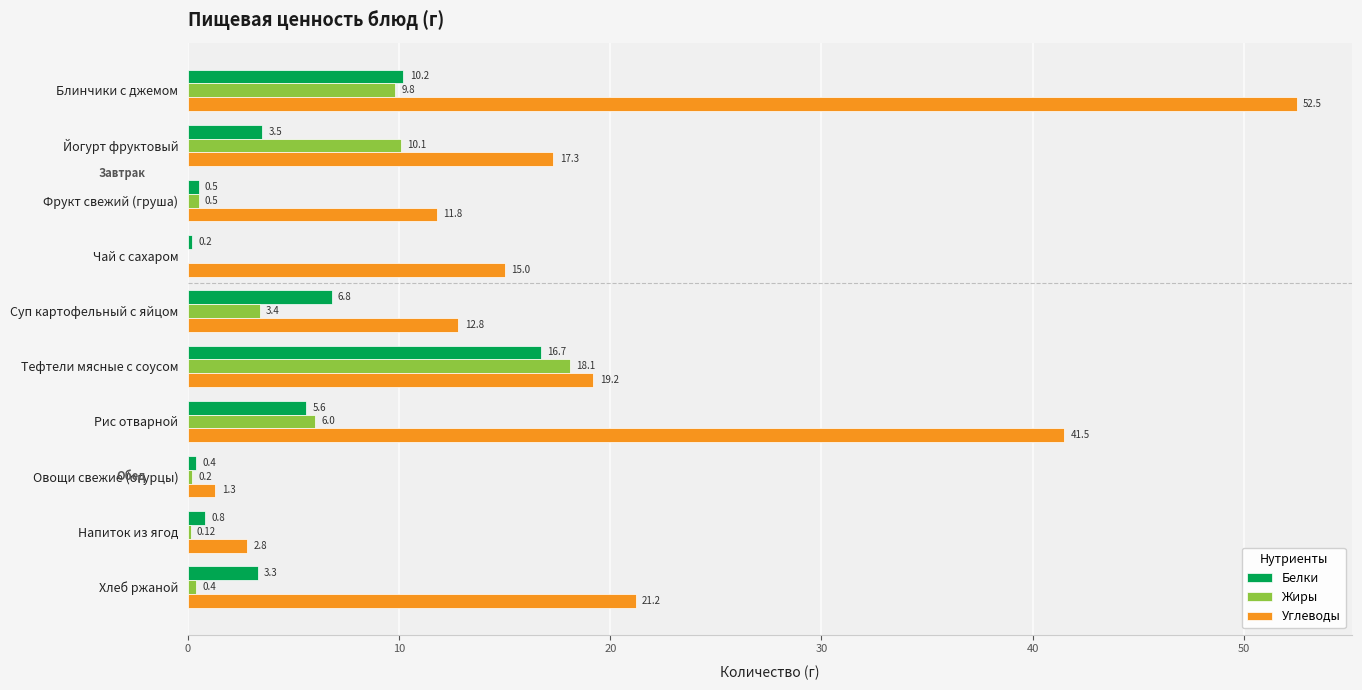

At which label does Жиры reach its peak?

Тефтели мясные с соусом